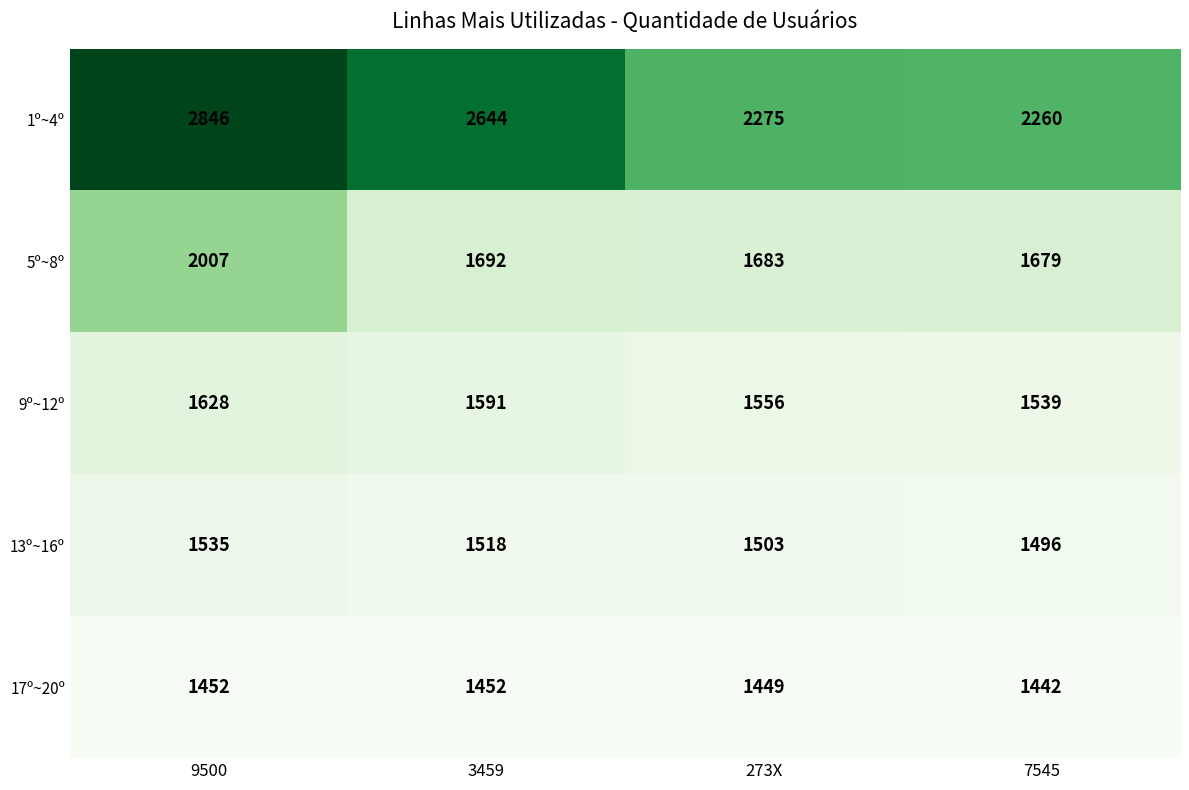

Reading right to left, what are all the values shown in this chart?

1º~4º: 7545=2260	273X=2275	3459=2644	9500=2846
5º~8º: 7545=1679	273X=1683	3459=1692	9500=2007
9º~12º: 7545=1539	273X=1556	3459=1591	9500=1628
13º~16º: 7545=1496	273X=1503	3459=1518	9500=1535
17º~20º: 7545=1442	273X=1449	3459=1452	9500=1452